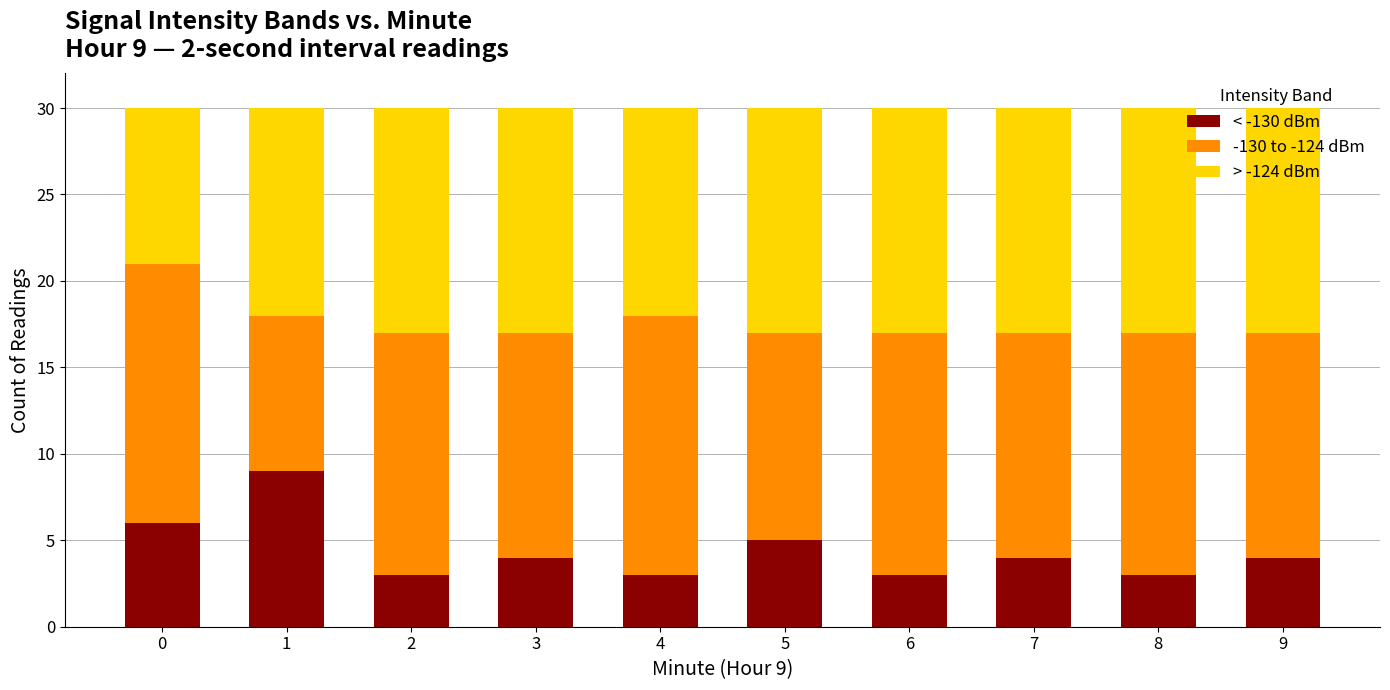

The value of < -130 dBm at 2 is 3. True or false?

True